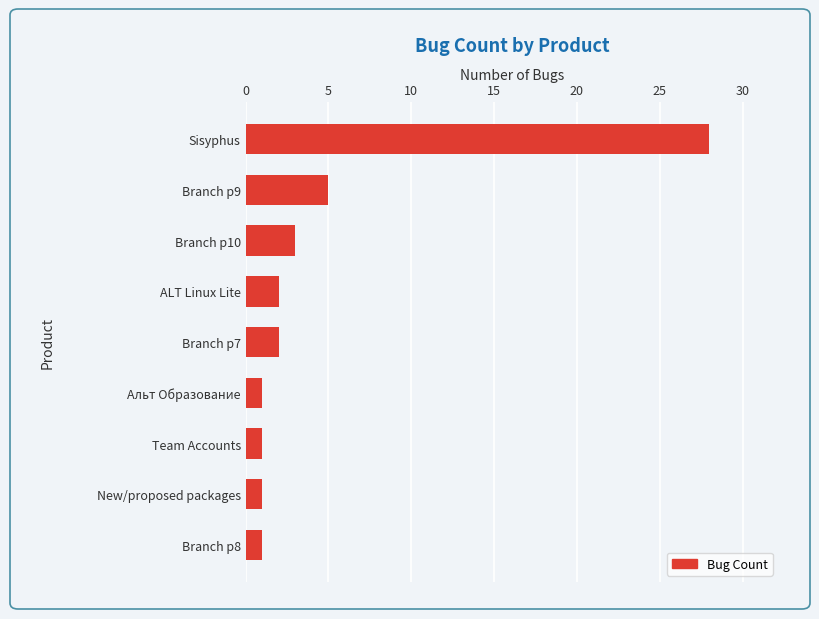

What is the minimum value shown in the chart?

1